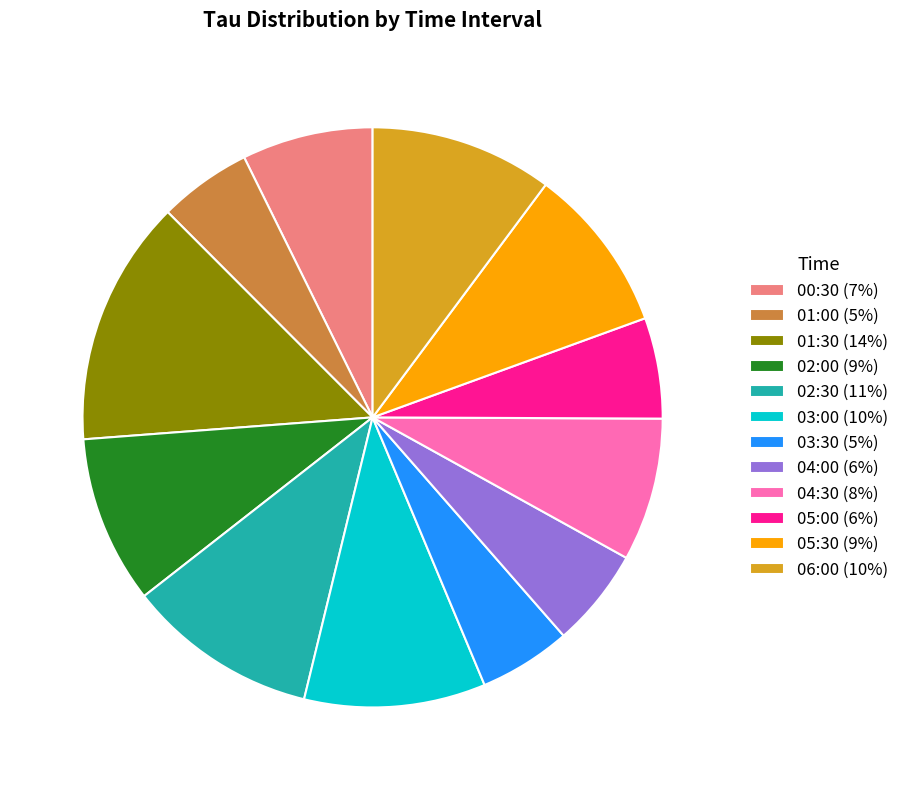

What is the largest slice in the pie chart?

01:30 (14%)